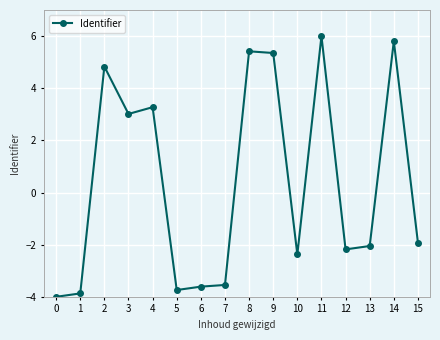

Read the value at 11.

6.0